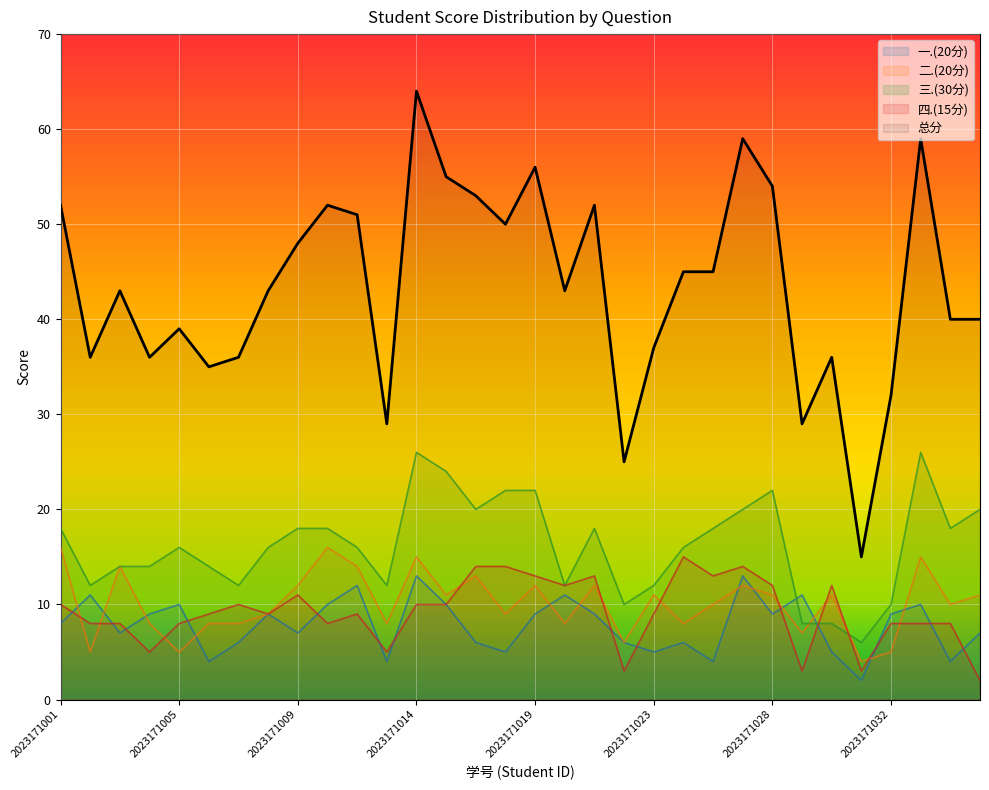

Which series ends up on top after the final intersection of 三.(30分) and 四.(15分)?

三.(30分)